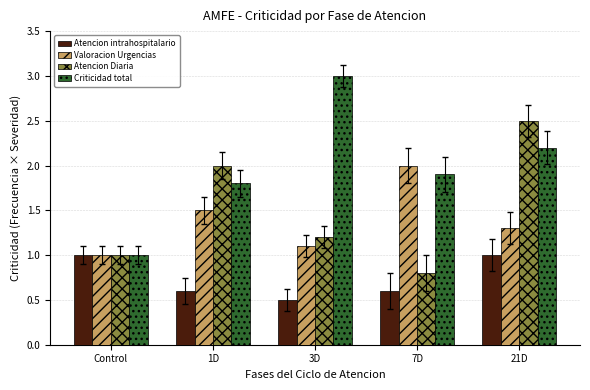

At which label is Atencion intrahospitalario closest to 0?

3D